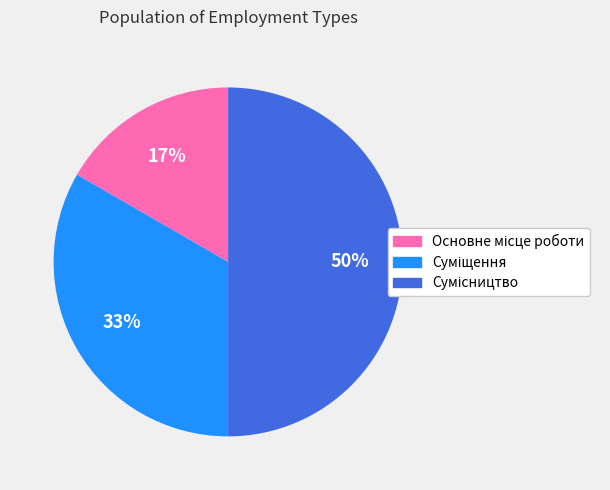

To the nearest percent, what is the difference between the largest and smallest slice percentages?

33%